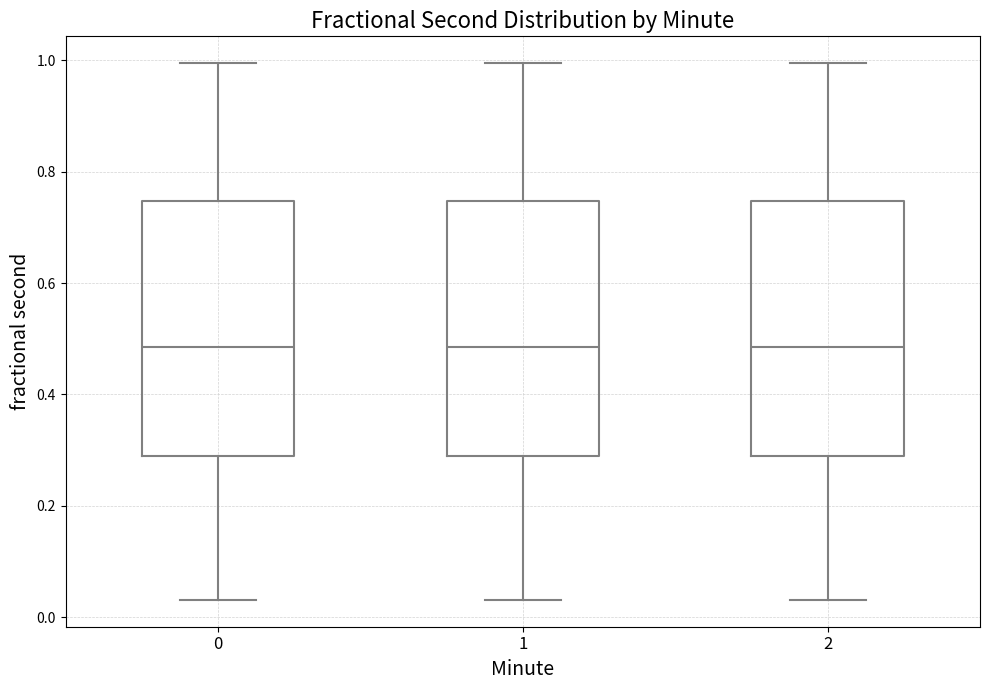

Reading left to right, read every box against the y-axis: the position of its median line, the range the box covers, and the ends of its whiskers. The values are not printed on the chart, so give them approximately, as read against the axis.

0: median 0.48, box 0.28 to 0.74, whiskers 0.04 to 1.00
1: median 0.48, box 0.28 to 0.74, whiskers 0.04 to 1.00
2: median 0.48, box 0.28 to 0.74, whiskers 0.04 to 1.00